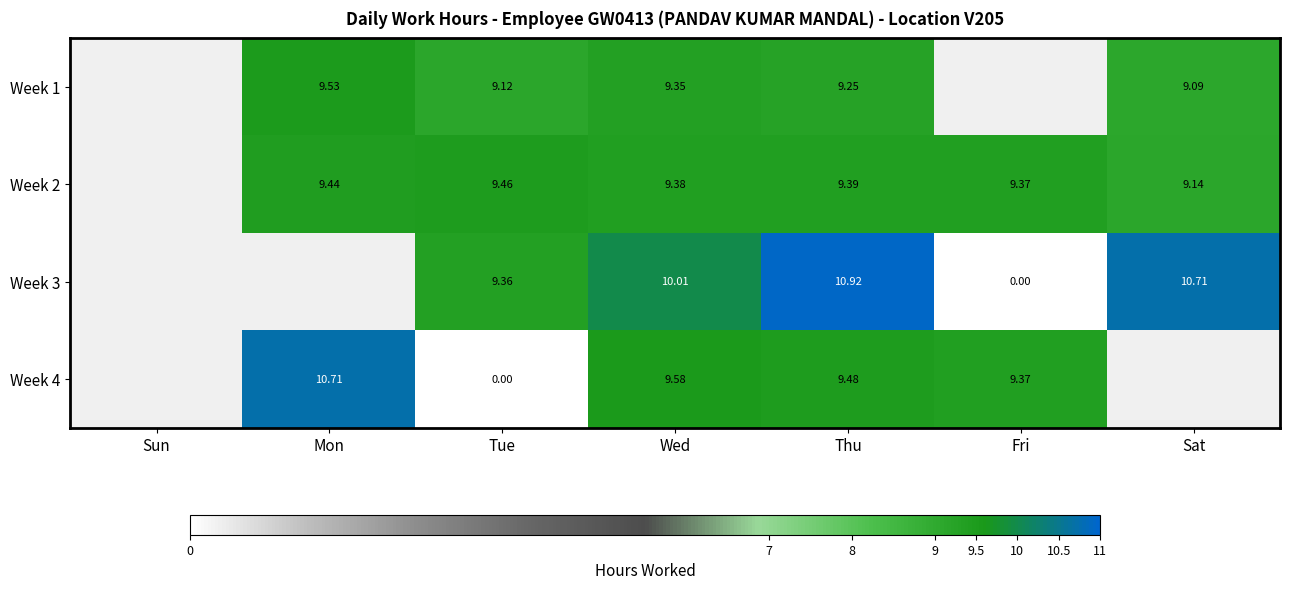

Which label corresponds to the smallest value in the chart?

Fri